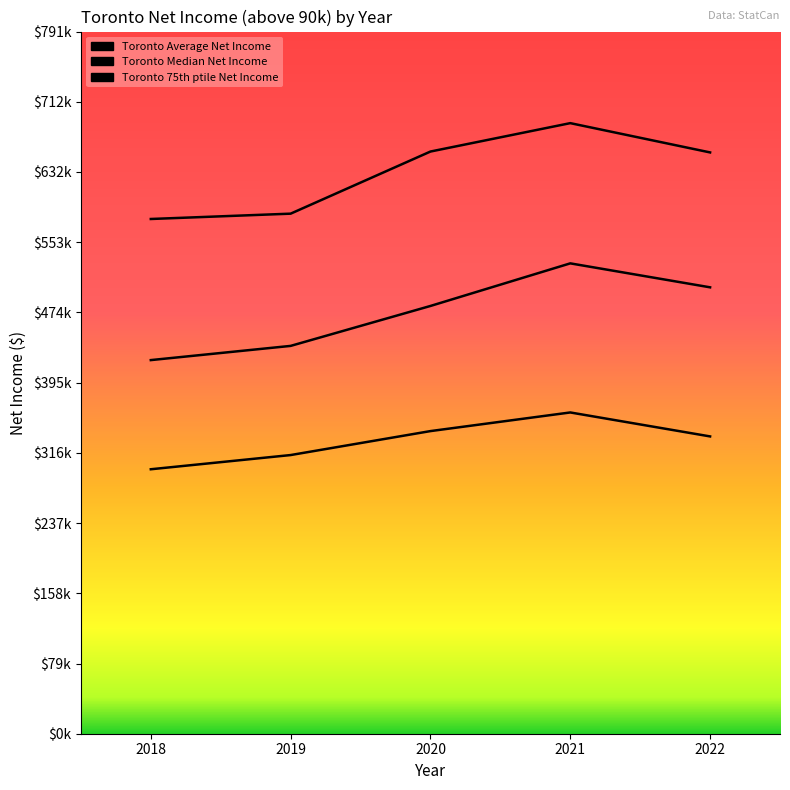

Is this an area chart (filled region under the line)?

No